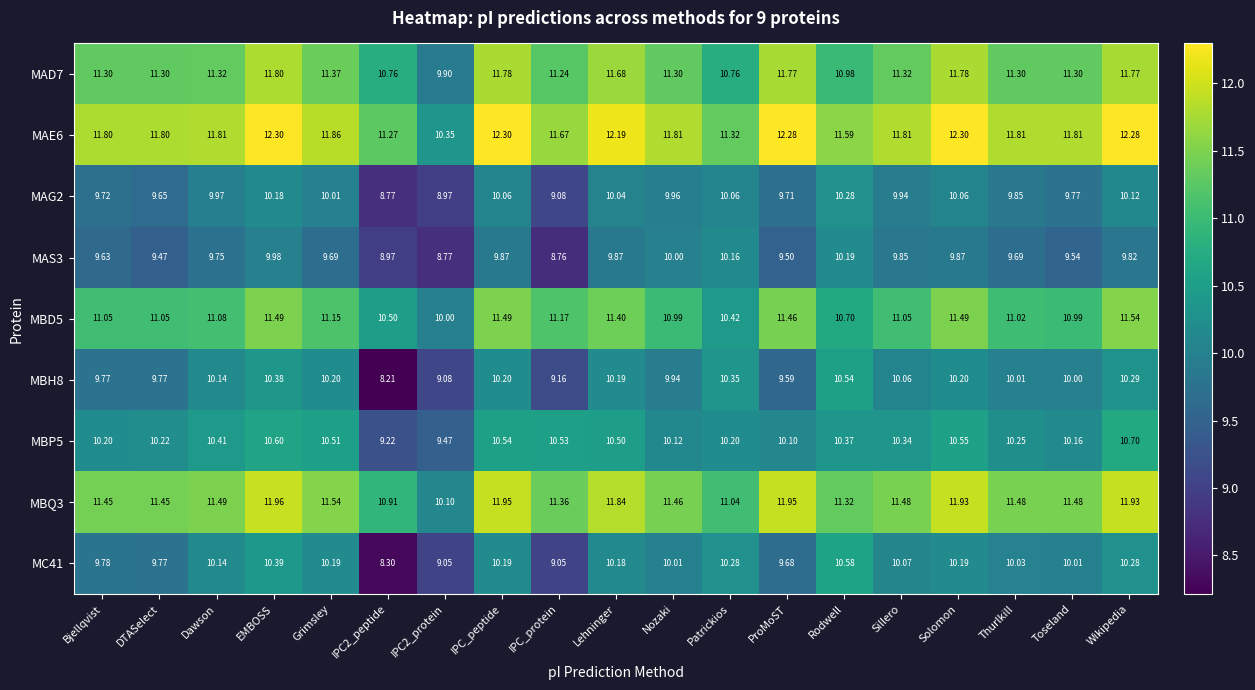

What is the maximum value shown in the chart?

12.3